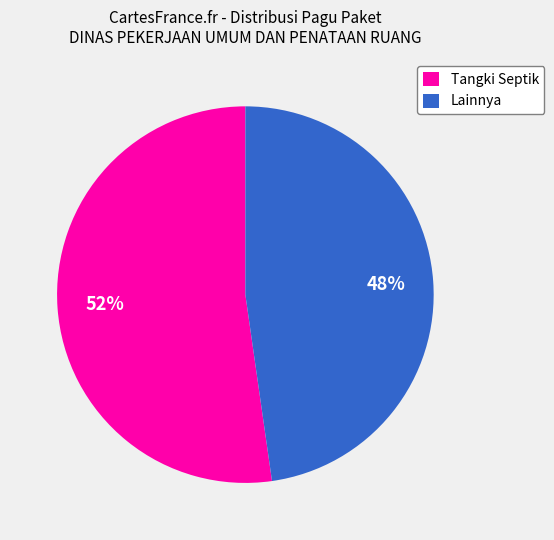

Which category accounts for the majority?

Tangki Septik